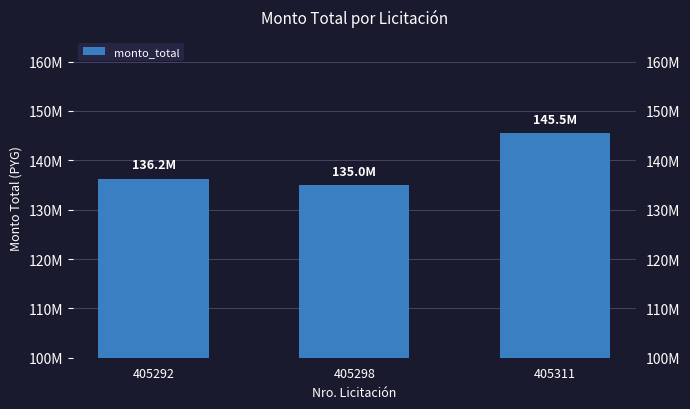

Rank the categories by value from lowest to highest.

405298, 405292, 405311